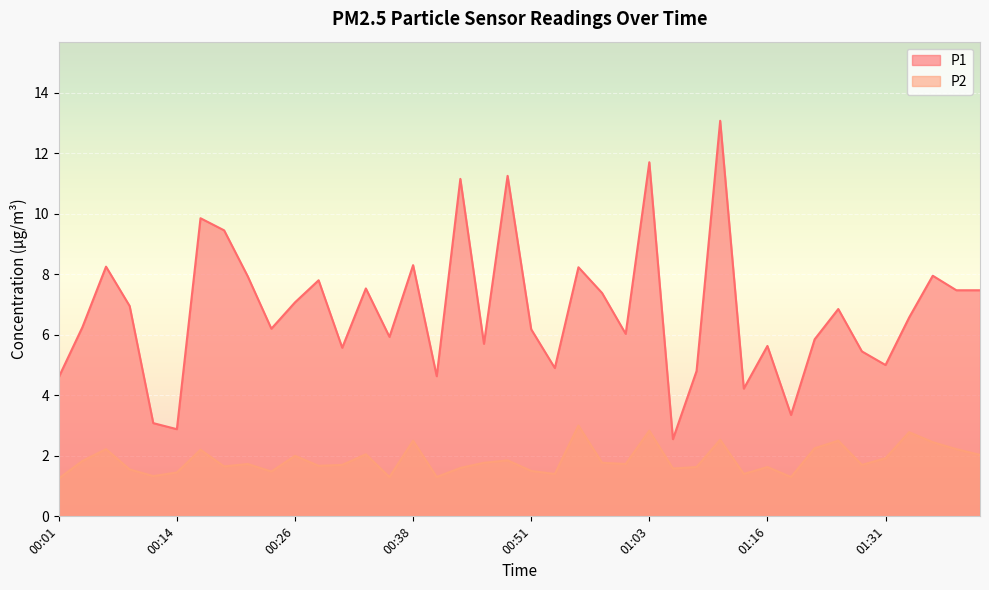

What value does the P1 series have at 00:33?

7.5